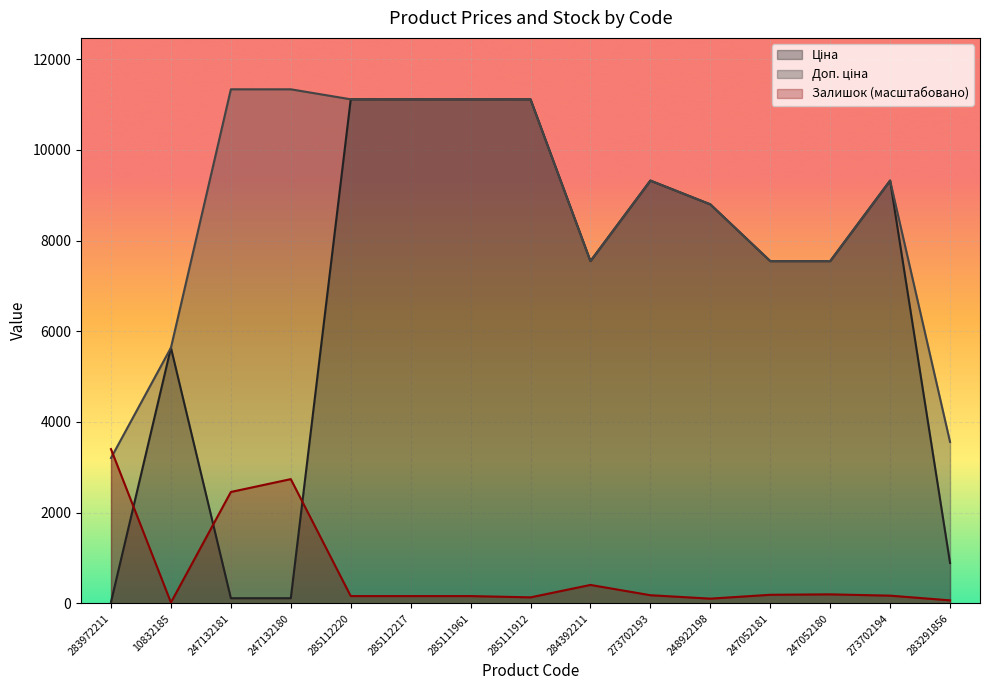

What are all the series names shown in the legend?

Ціна, Доп. ціна, Залишок